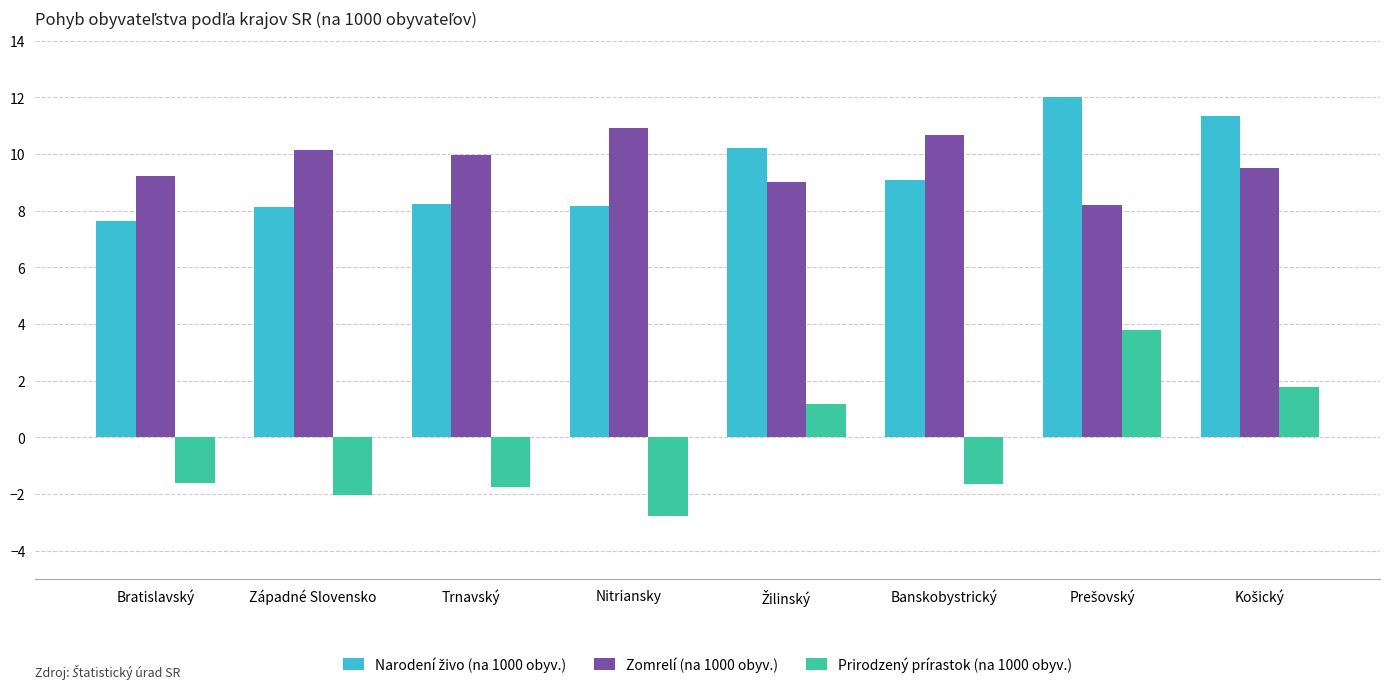

The value of Prirodzený prírastok (na 1000 obyv.) at Trnavský is -1.7. True or false?

True